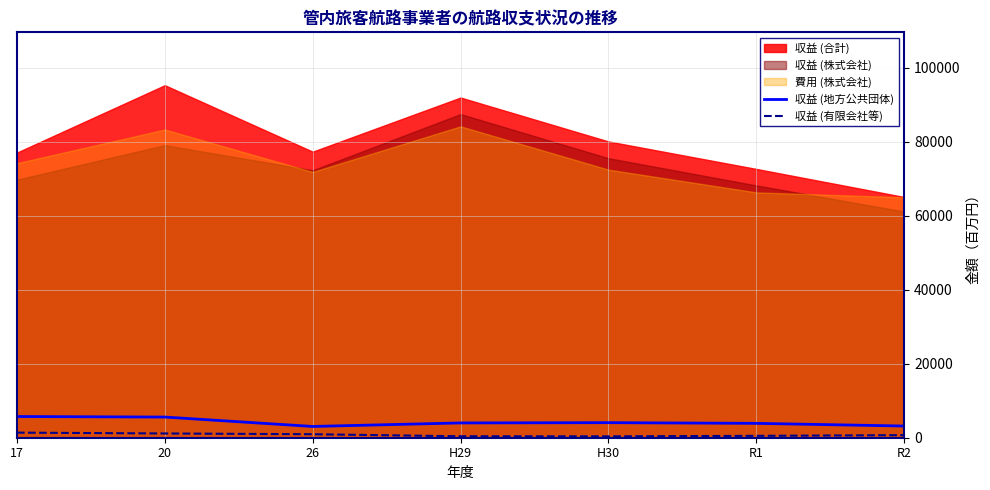

What is the difference between the maximum and minimum values in the 収益 (地方公共団体) series?

2687